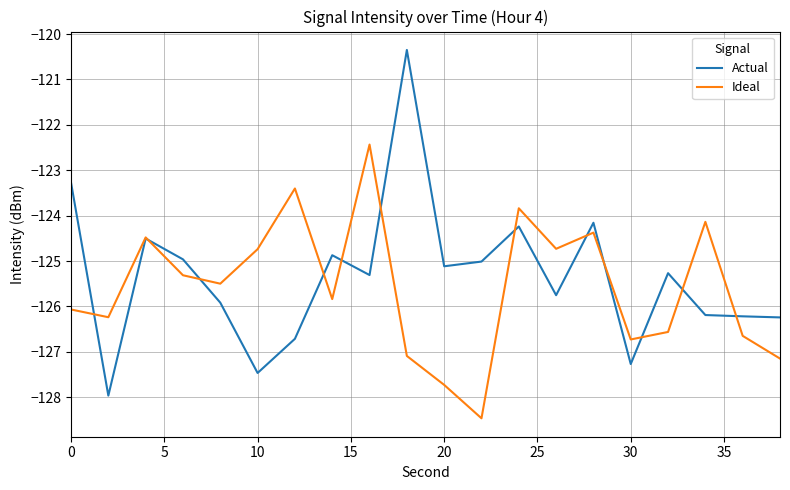

List the series in order of their peak value, lowest first.

Ideal, Actual